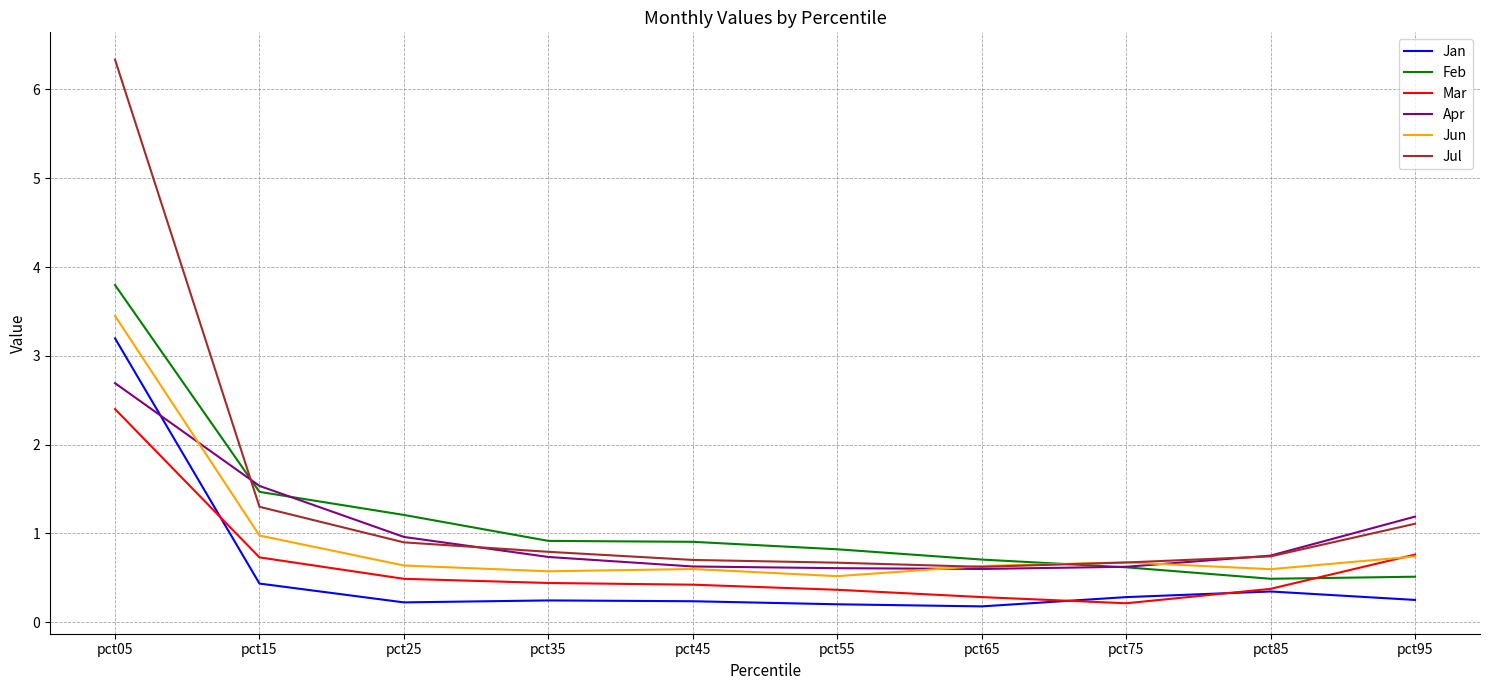

Which series ends up on top after the final intersection of Mar and Jan?

Mar